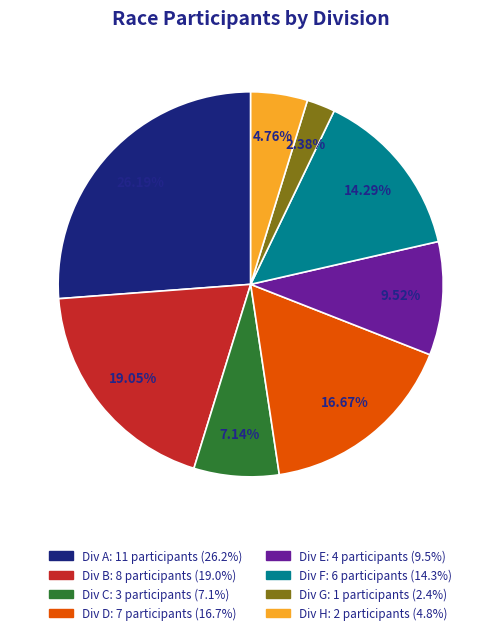

Is there a majority slice in this chart?

No